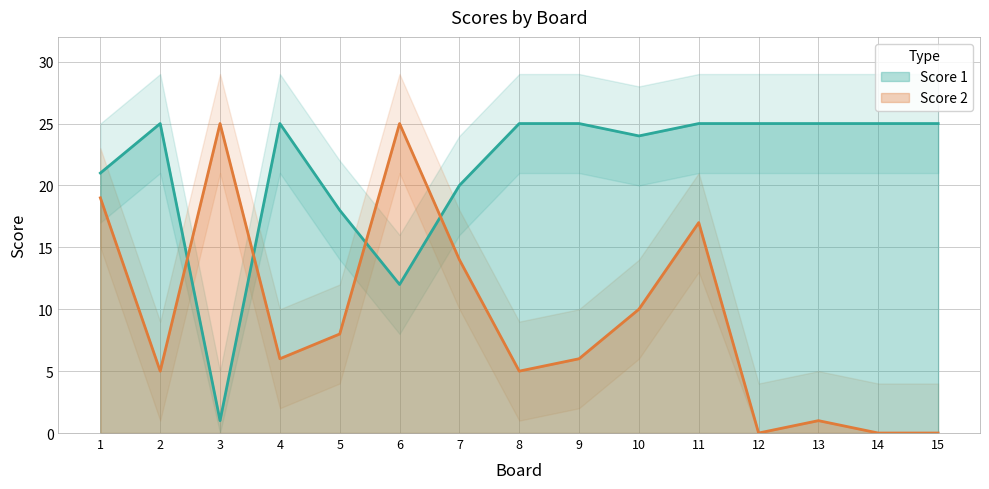

How many values in the Score 2 series exceed 6?

7